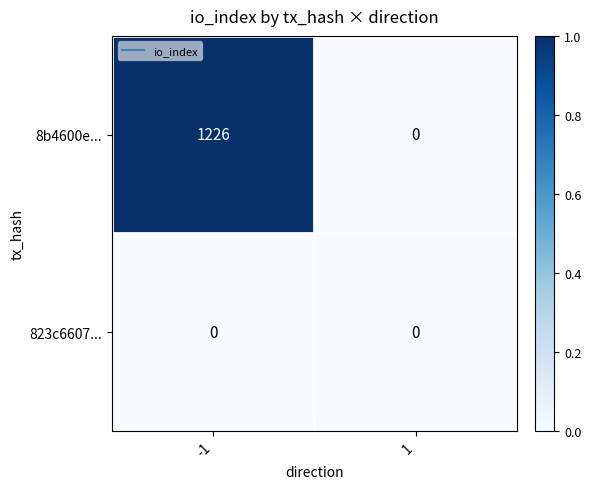

Count the number of data series in this chart.

2